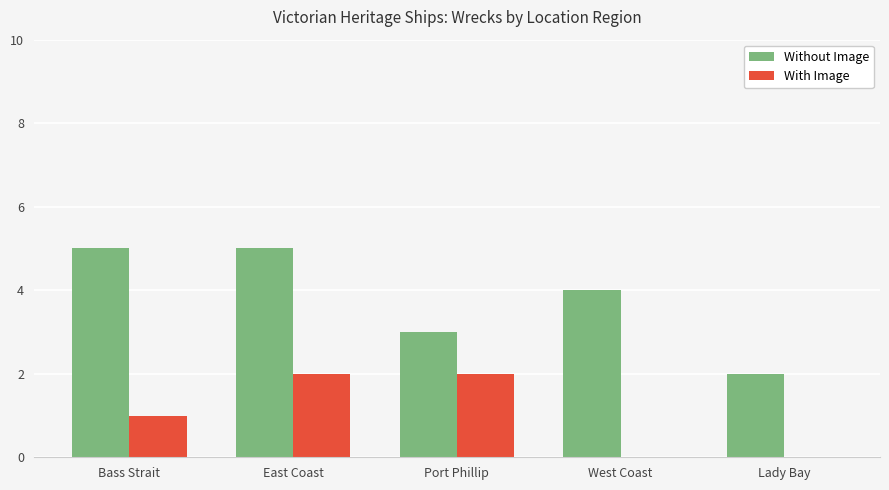

Count the number of data series in this chart.

2